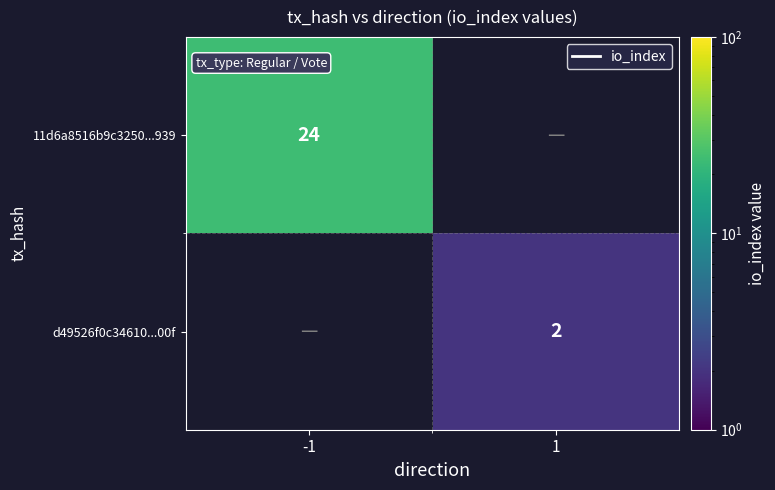

True or false: d49526f0c34610...00f has a value of 2 at 1.

True